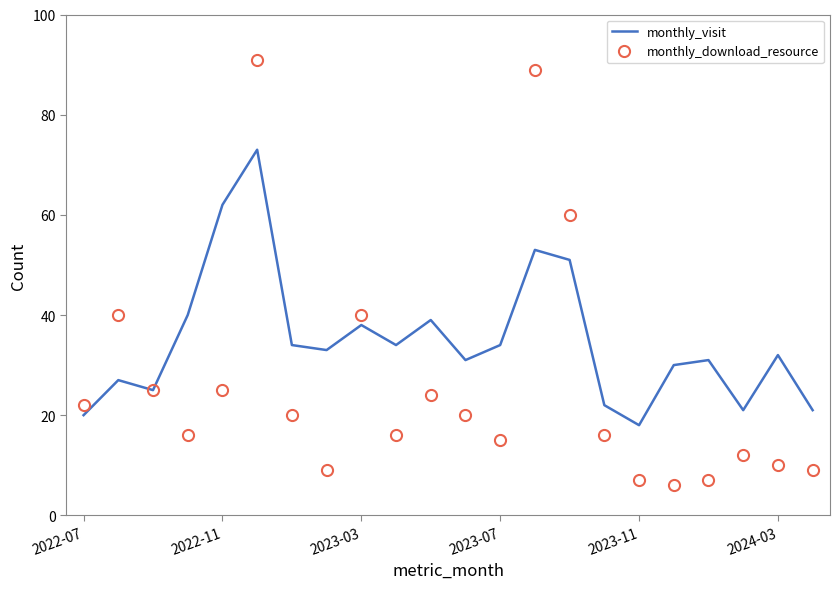

What is the minimum value for monthly_visit?

18